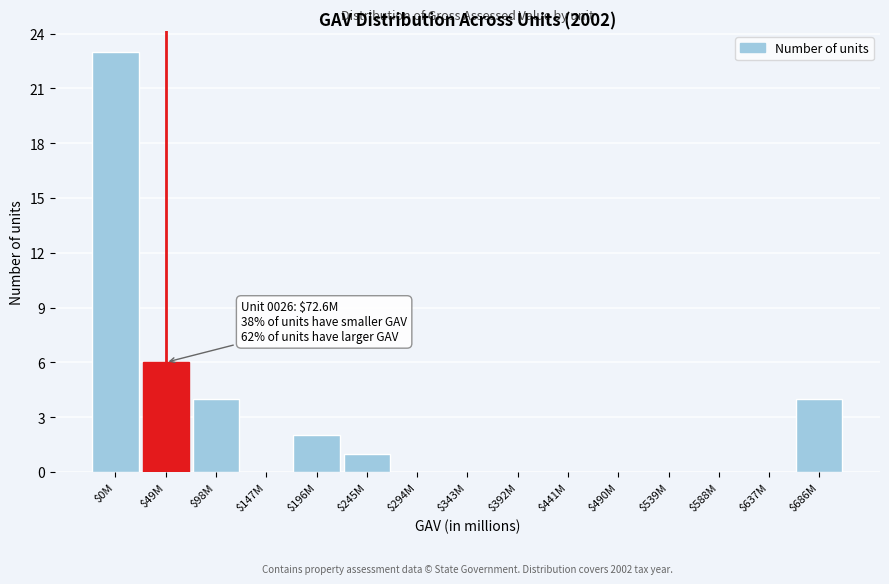

Which category has the highest value across all series?

$0M